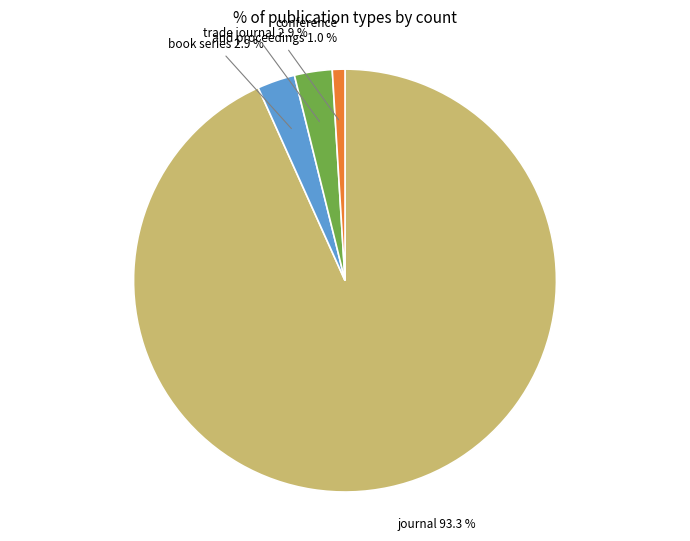

What percentage is the book series slice, to the nearest percent?

3%